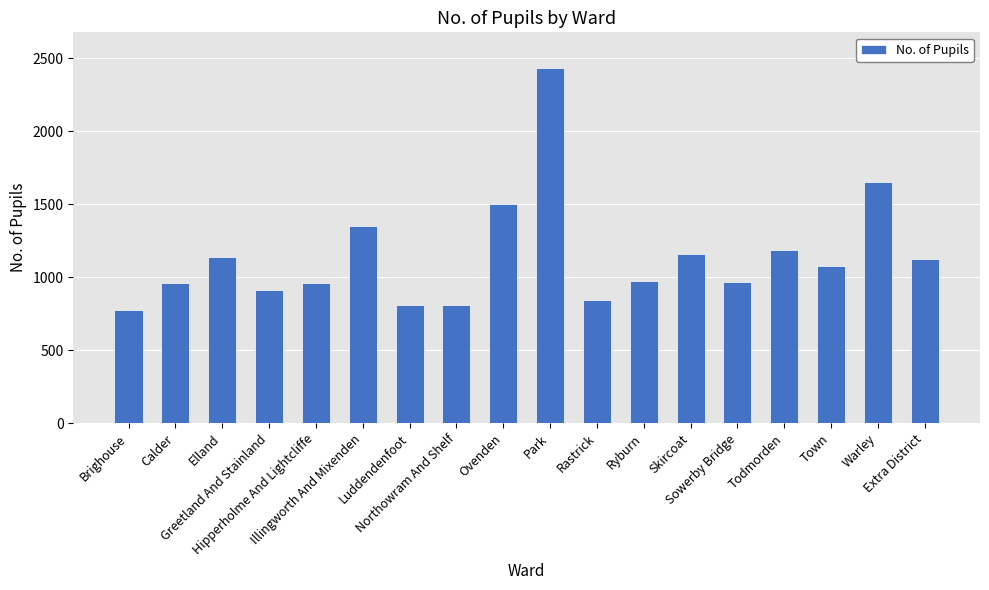

What is the difference between the second highest and second lowest values?

847